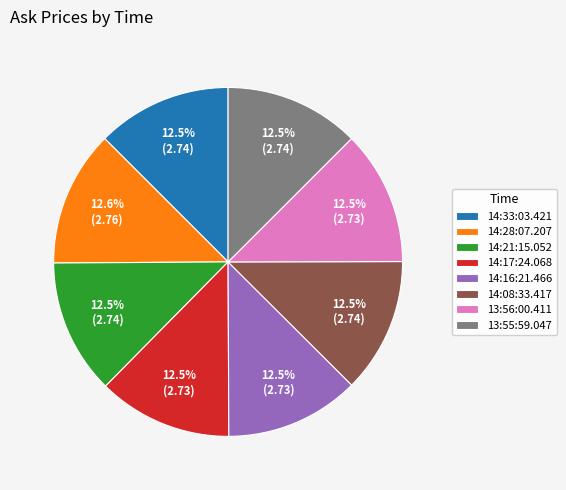

Approximately how many times larger is the value at 14:33:03.421 compared to 14:21:15.052?

1.0